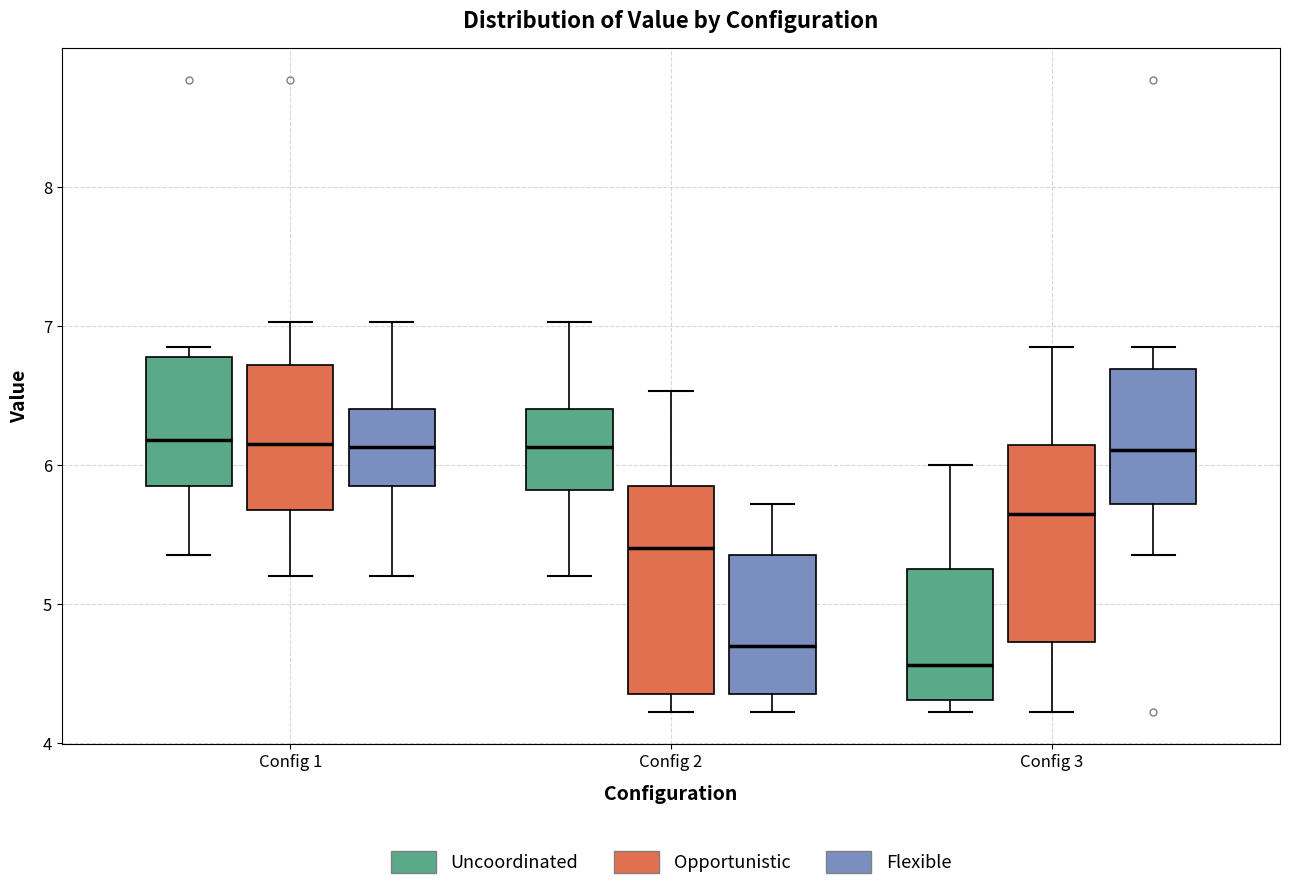

Reading left to right, transcribe this box plot: for each box, give where its median line is, the range the box spans, and where its two whiskers end, as read against the y-axis. The values are not printed on the chart, so give them approximately, as read against the axis.

Config 1 (Uncoordinated): median 6.2, box 5.9 to 6.8, whiskers 5.4 to 6.9
Config 1 (Opportunistic): median 6.2, box 5.7 to 6.7, whiskers 5.2 to 7.0
Config 1 (Flexible): median 6.1, box 5.9 to 6.4, whiskers 5.2 to 7.0
Config 2 (Uncoordinated): median 6.1, box 5.8 to 6.4, whiskers 5.2 to 7.0
Config 2 (Opportunistic): median 5.4, box 4.4 to 5.9, whiskers 4.2 to 6.5
Config 2 (Flexible): median 4.7, box 4.4 to 5.4, whiskers 4.2 to 5.7
Config 3 (Uncoordinated): median 4.6, box 4.3 to 5.3, whiskers 4.2 to 6.0
Config 3 (Opportunistic): median 5.7, box 4.7 to 6.1, whiskers 4.2 to 6.9
Config 3 (Flexible): median 6.1, box 5.7 to 6.7, whiskers 5.4 to 6.9